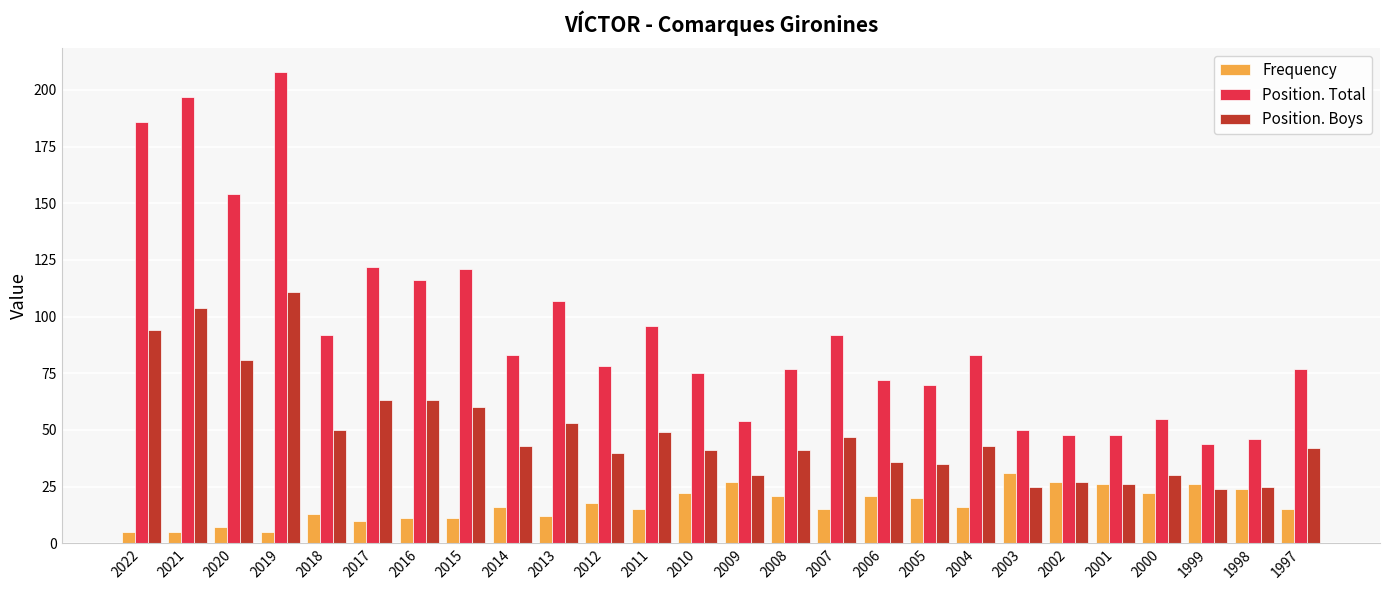

The Position. Boys series shows 53 at 2013. True or false?

True